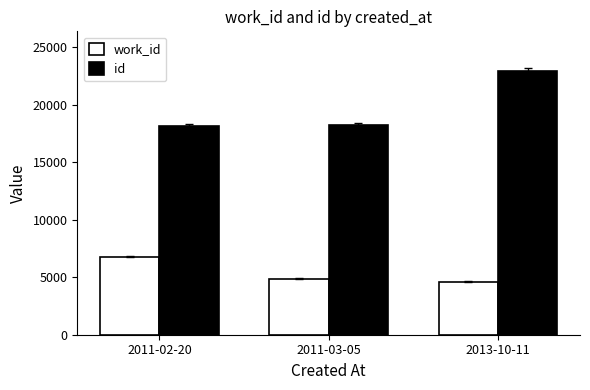

What is the label of the 2nd bar from the left?

2011-03-05